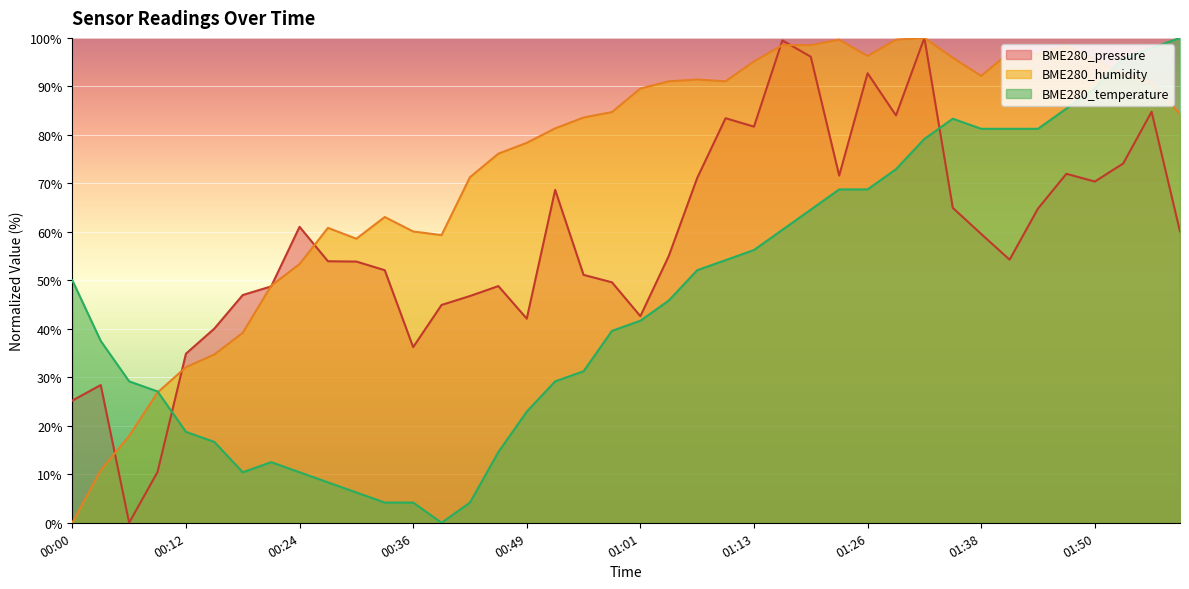

Reading left to right, list all the values displayed in this chart.

BME280_pressure: 25.2	28.4	0.0	10.5	34.9	40.0	47.0	48.8	61.0	53.9	53.9	52.1	36.2	44.9	46.8	48.8	42.1	68.7	51.1	49.6	42.6	55.0	71.1	83.4	81.7	99.5	96.1	71.6	92.7	84.0	100.0	64.9	59.6	54.3	64.8	72.0	70.4	74.1	84.8	60.1
BME280_humidity: 0.0	10.8	17.9	26.9	32.1	34.7	39.2	48.9	53.4	60.8	58.6	63.1	60.1	59.3	71.3	76.1	78.4	81.3	83.6	84.7	89.6	91.0	91.4	91.0	95.1	98.5	98.5	99.6	96.3	99.6	100.0	95.9	92.2	97.0	96.6	98.5	95.5	92.5	90.7	84.3
BME280_temperature: 50.0	37.5	29.2	27.1	18.7	16.7	10.4	12.5	10.4	8.3	6.3	4.2	4.2	0.0	4.2	14.6	22.9	29.2	31.2	39.6	41.7	45.8	52.1	54.2	56.2	60.4	64.6	68.8	68.8	72.9	79.2	83.3	81.3	81.3	81.3	85.4	89.6	95.8	97.9	100.0